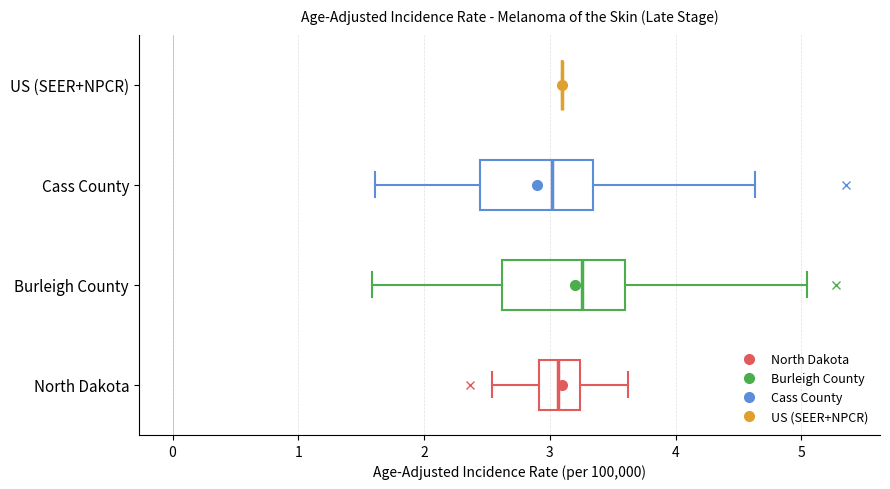

Where does the median line of the box for North Dakota sit on the x-axis? The values are not printed on the chart, so give them approximately, as read against the axis.

3.1